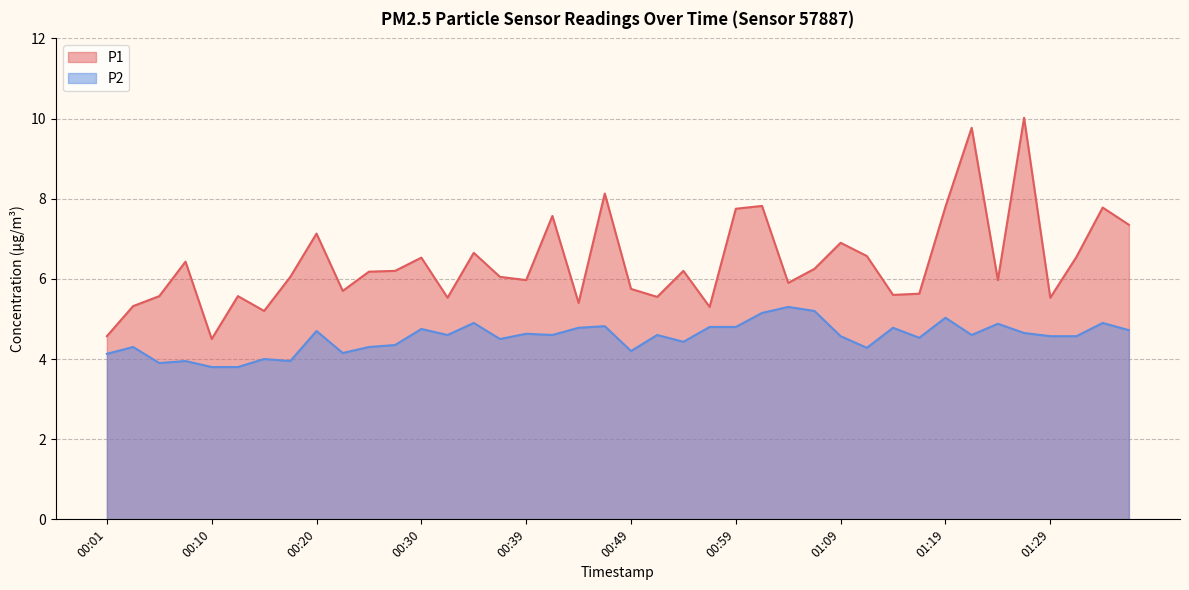

What is the difference between the maximum and minimum values in the P1 series?

5.5